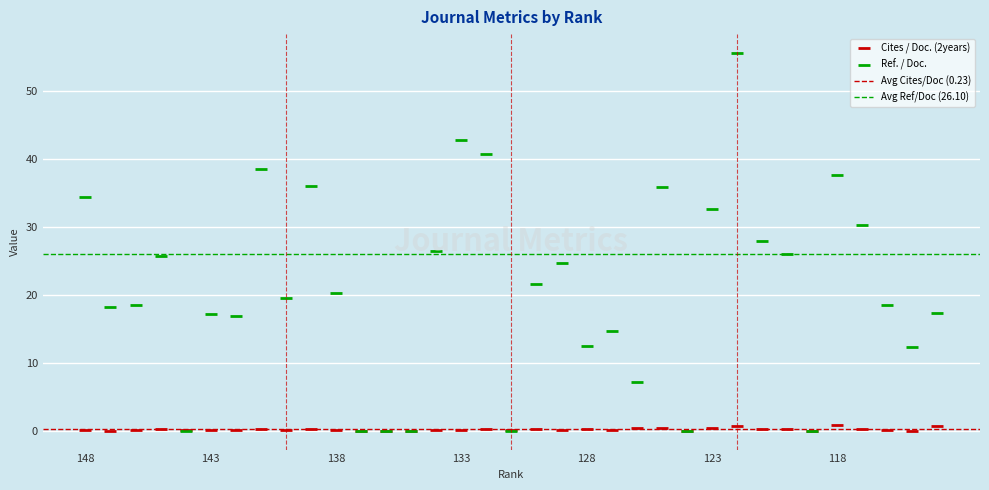

Reading right to left, what are all the values shown in this chart?

Cites / Doc. (2years): 0.6	0.0	0.1	0.3	0.8	0.0	0.3	0.2	0.7	0.3	0.0	0.4	0.4	0.2	0.2	0.1	0.2	0.0	0.2	0.1	0.1	0.0	0.0	0.0	0.0	0.2	0.1	0.2	0.1	0.1	0.1	0.2	0.1	0.0	0.1
Ref. / Doc.: 17.3	12.3	18.5	30.3	37.7	0.0	26.0	27.9	55.7	32.7	0.0	36.0	7.2	14.7	12.4	24.8	21.6	0.0	40.8	42.9	26.5	0.0	0.0	0.0	20.3	36.1	19.6	38.5	16.9	17.3	0.0	25.8	18.6	18.2	34.4